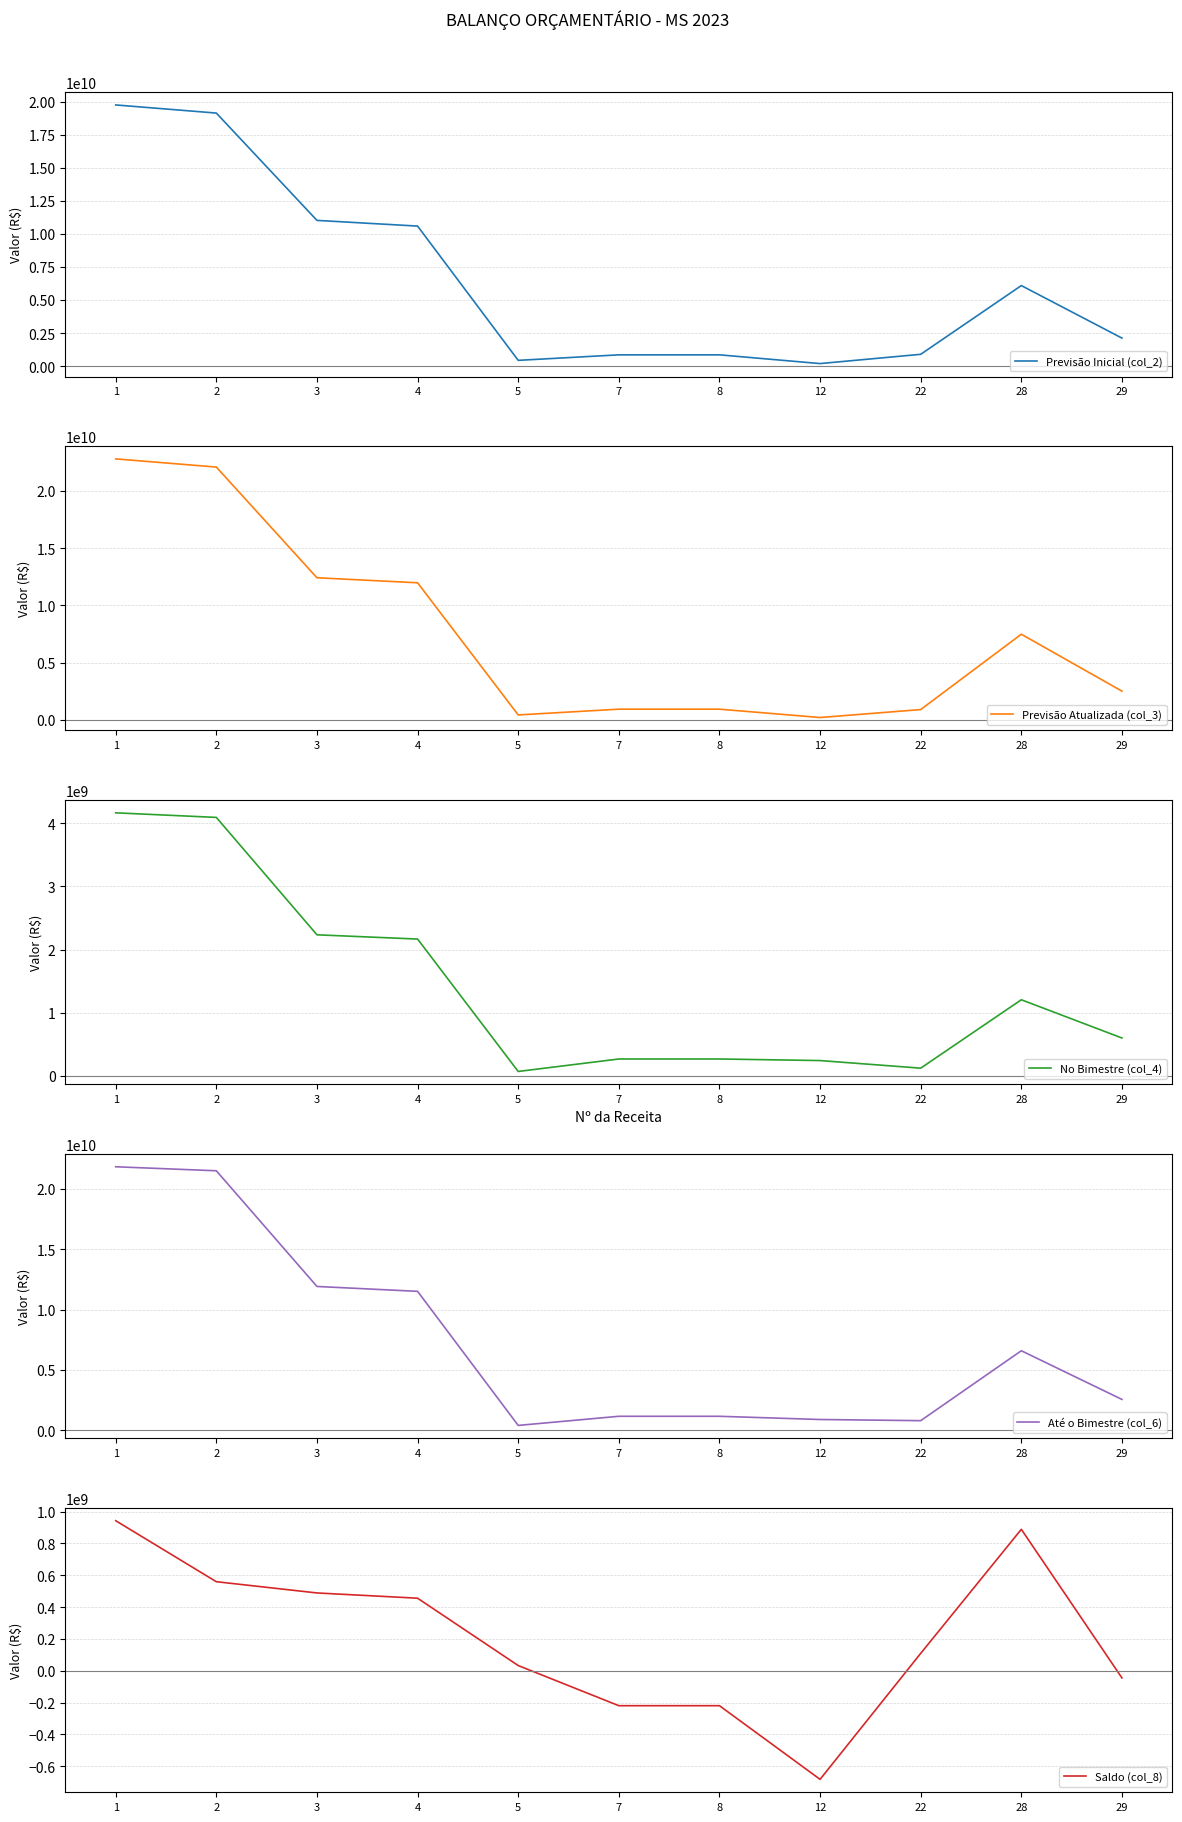

True or false: Previsão Inicial (col_2) and Previsão Atualizada (col_3) intersect in this chart.

False